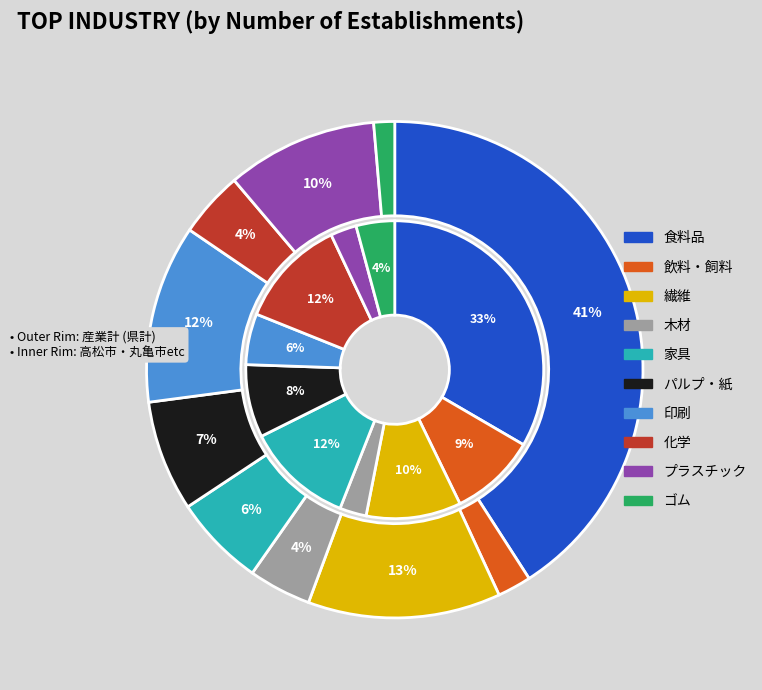

How many segments does this pie chart have?

10